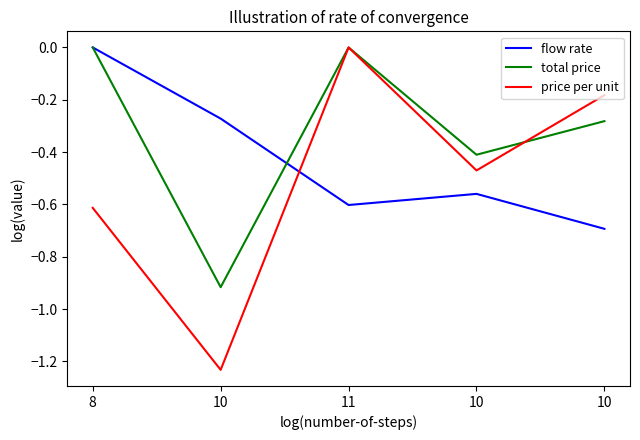

Rank the series by their maximum value, from highest to lowest.

flow rate, total price, price per unit